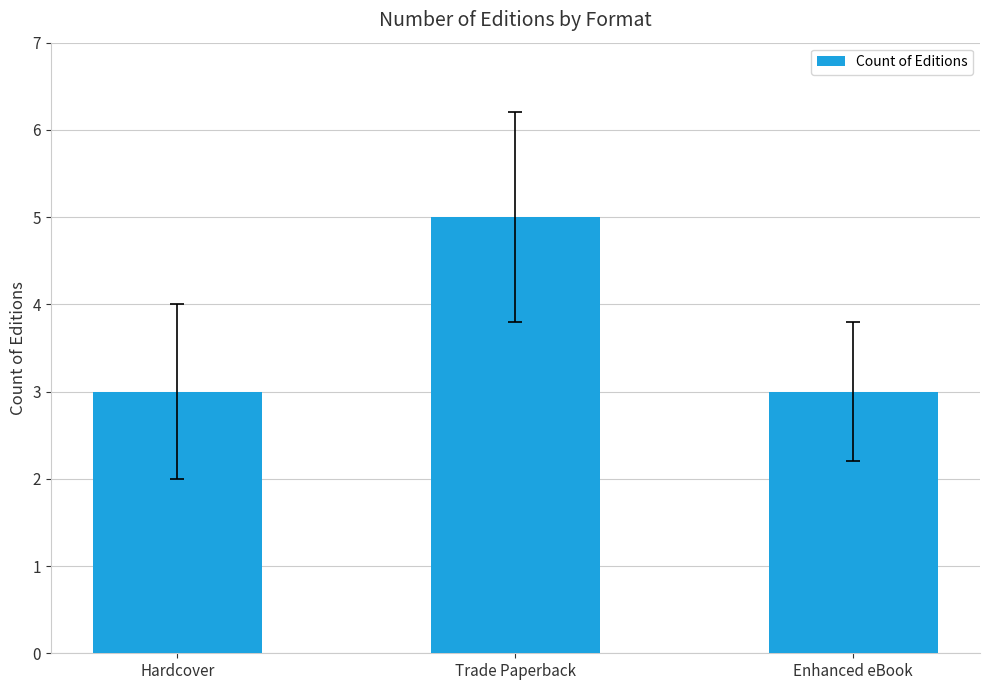

What is the greatest value displayed?

5